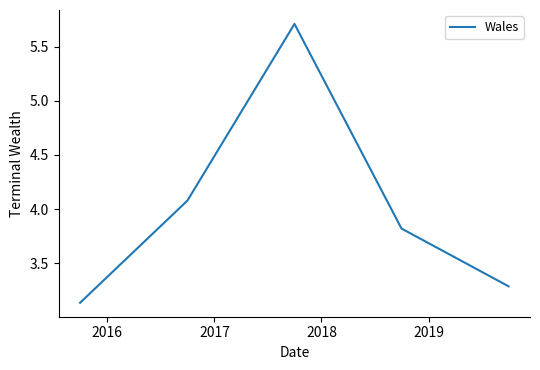

True or false: there are more than 0 points higher than both neighbors.

True